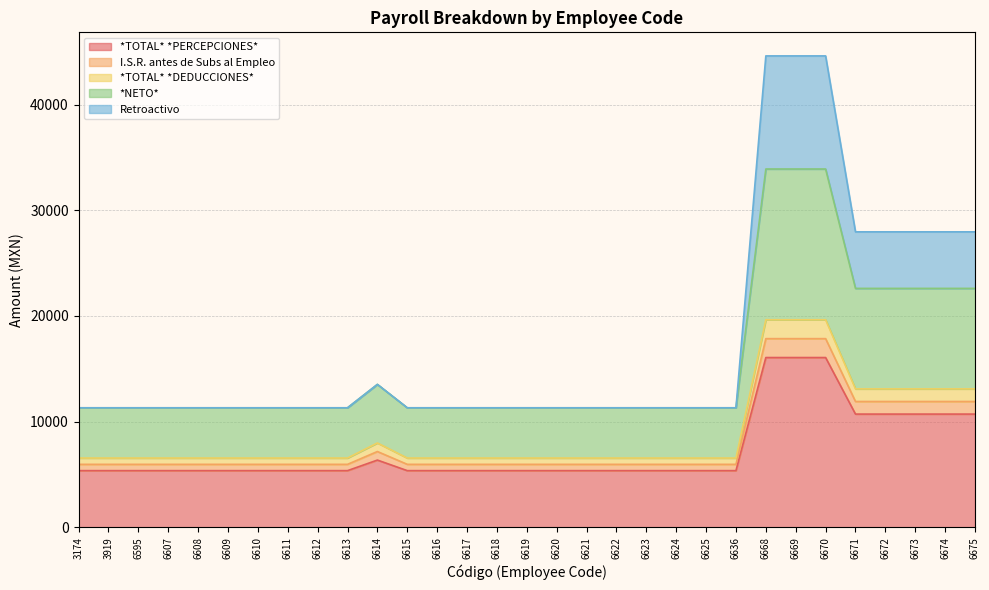

At which category does I.S.R. antes de Subs al Empleo reach its first local peak?

6614